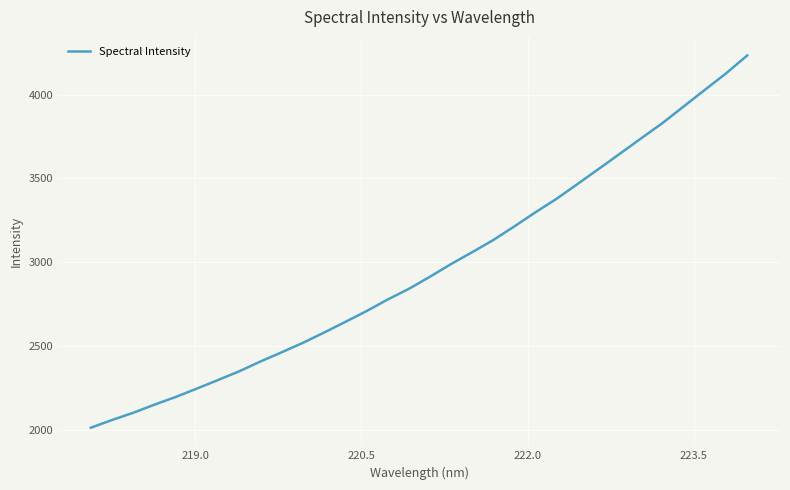

What is the smallest value displayed?

2011.3